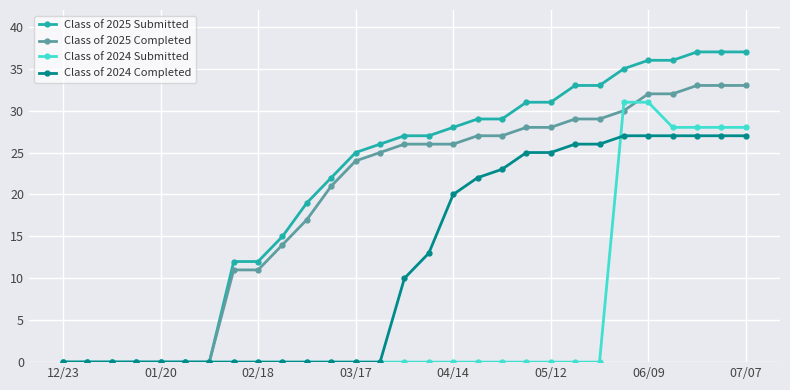

How many lines are shown in the chart?

4